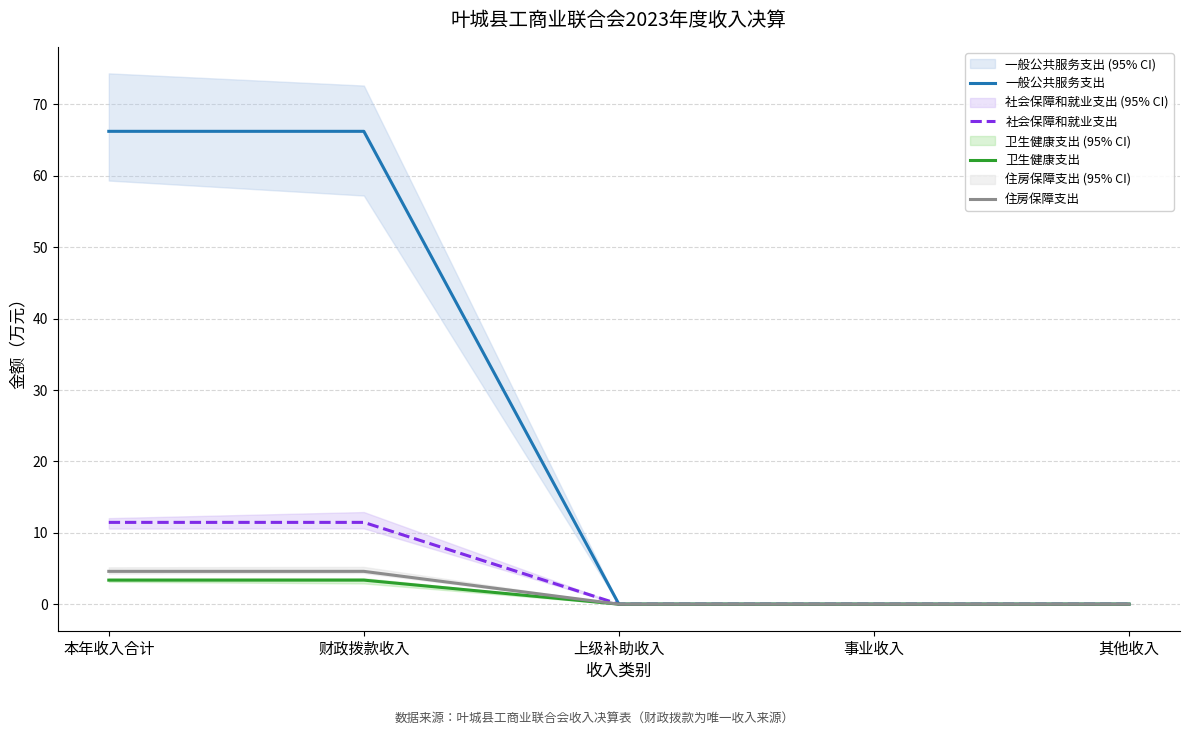

Rank the categories by 一般公共服务支出 value from lowest to highest.

上级补助收入, 事业收入, 其他收入, 本年收入合计, 财政拨款收入